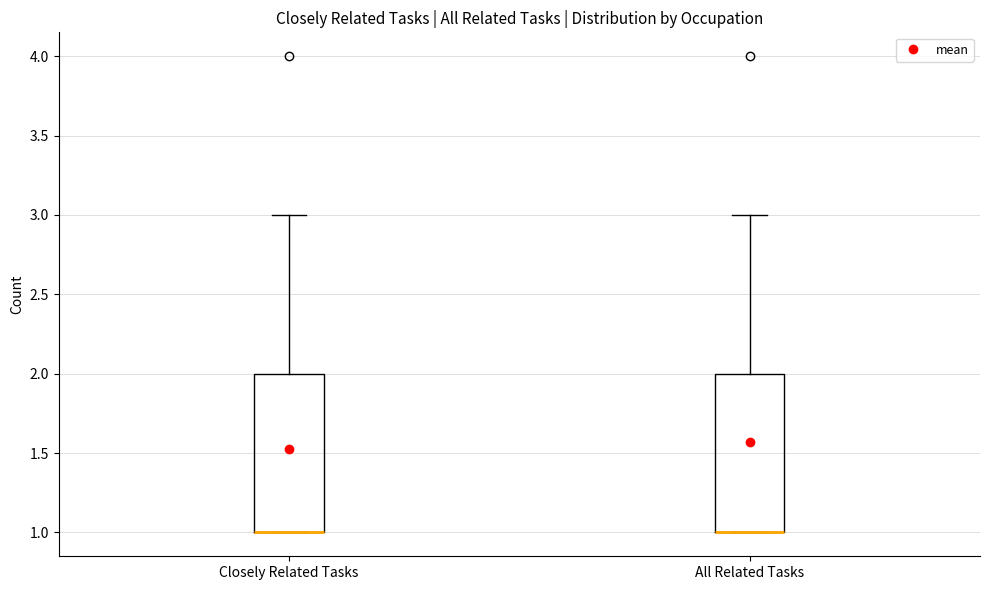

Reading left to right, transcribe this box plot: for each box, give where its median line is, the range the box spans, and where its two whiskers end, as read against the y-axis. The values are not printed on the chart, so give them approximately, as read against the axis.

Closely Related Tasks: median 1 (drawn on the box's lower edge), box 1 to 2, whiskers 1 to 3
All Related Tasks: median 1 (drawn on the box's lower edge), box 1 to 2, whiskers 1 to 3